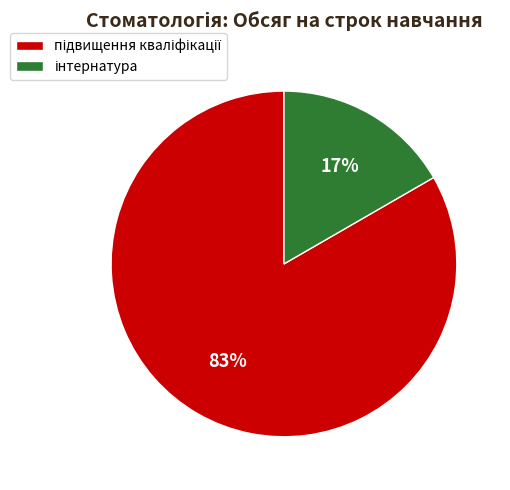

Is there any slice that represents more than half of the pie?

Yes